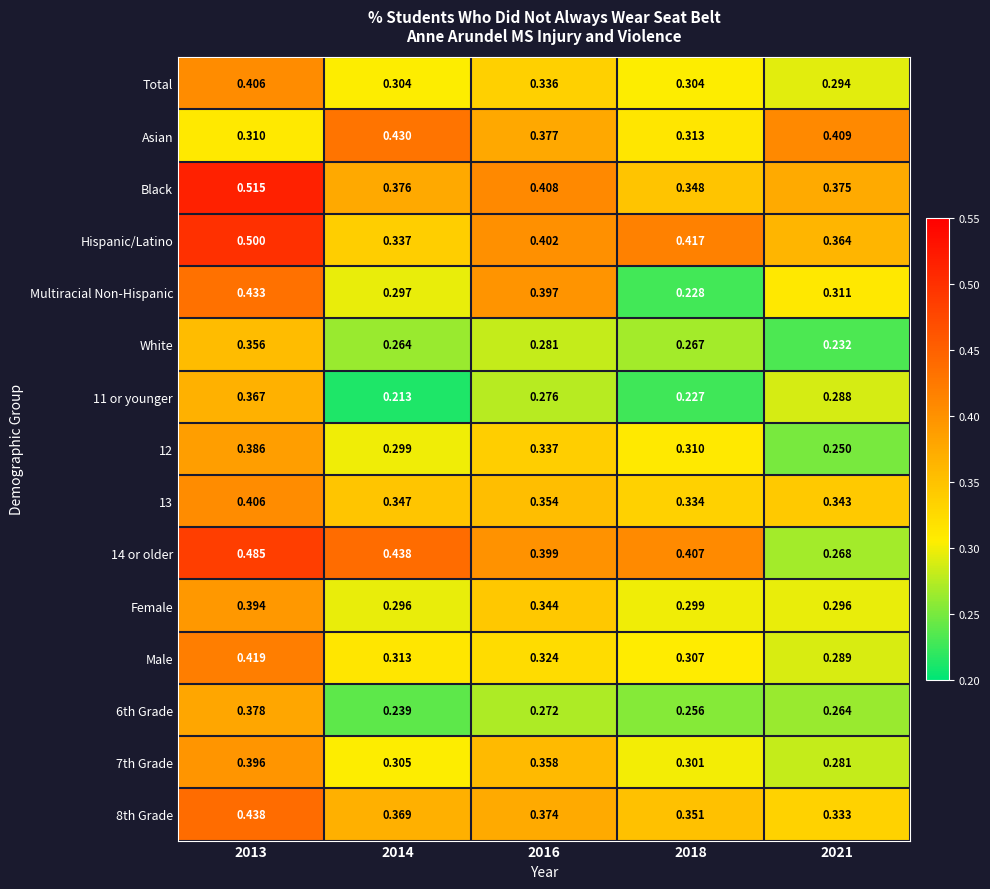

Between 2013 and 2016, which series saw the biggest shift?

Black